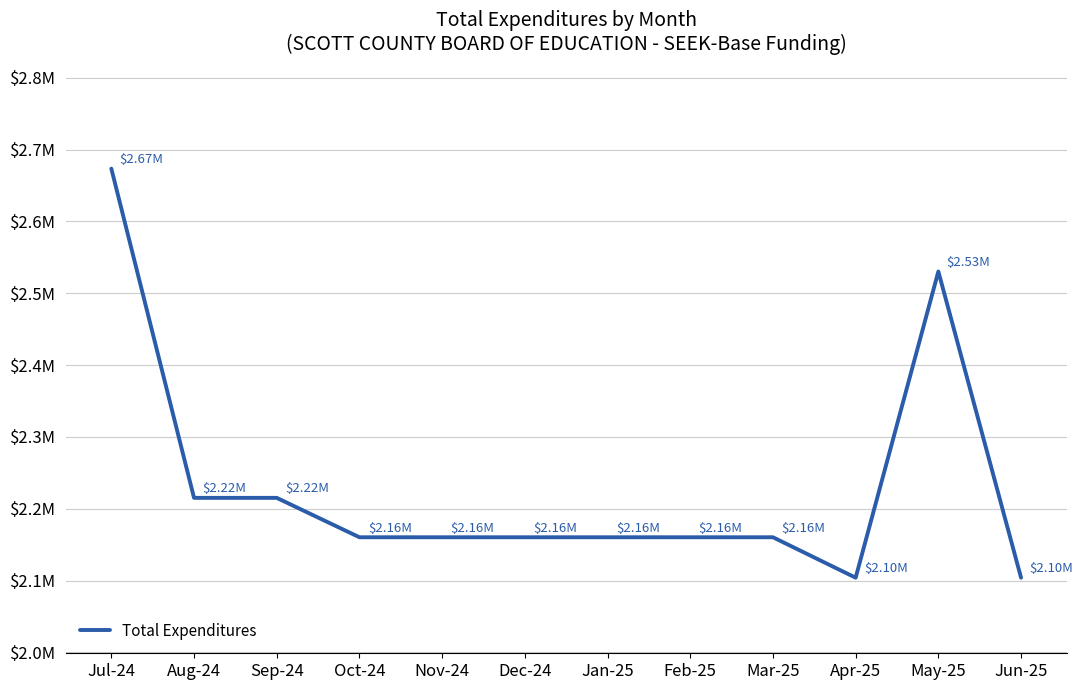

Where is the first local maximum?

May-25